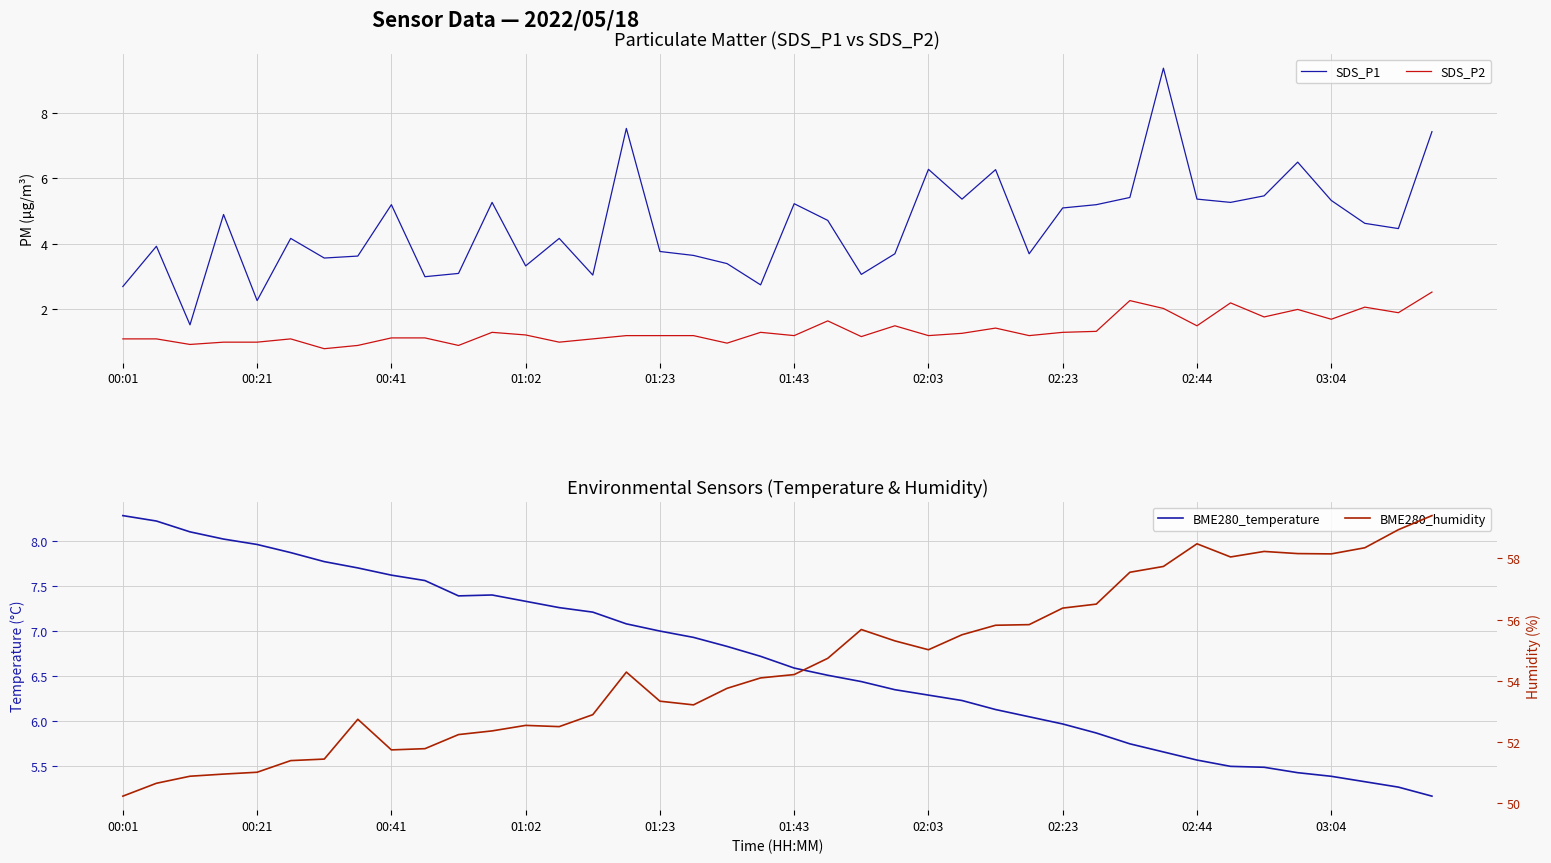

What is the maximum value for SDS_P1?

9.4